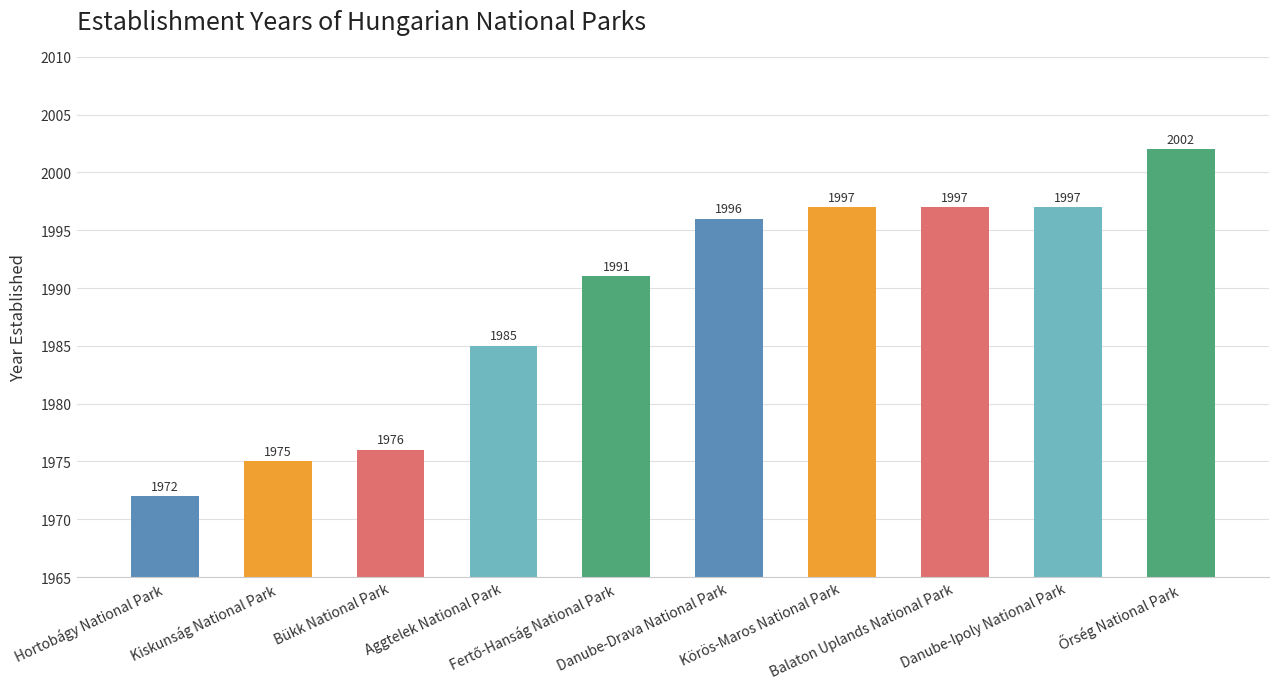

Reading left to right, extract all data points from this chart.

1972	1975	1976	1985	1991	1996	1997	1997	1997	2002